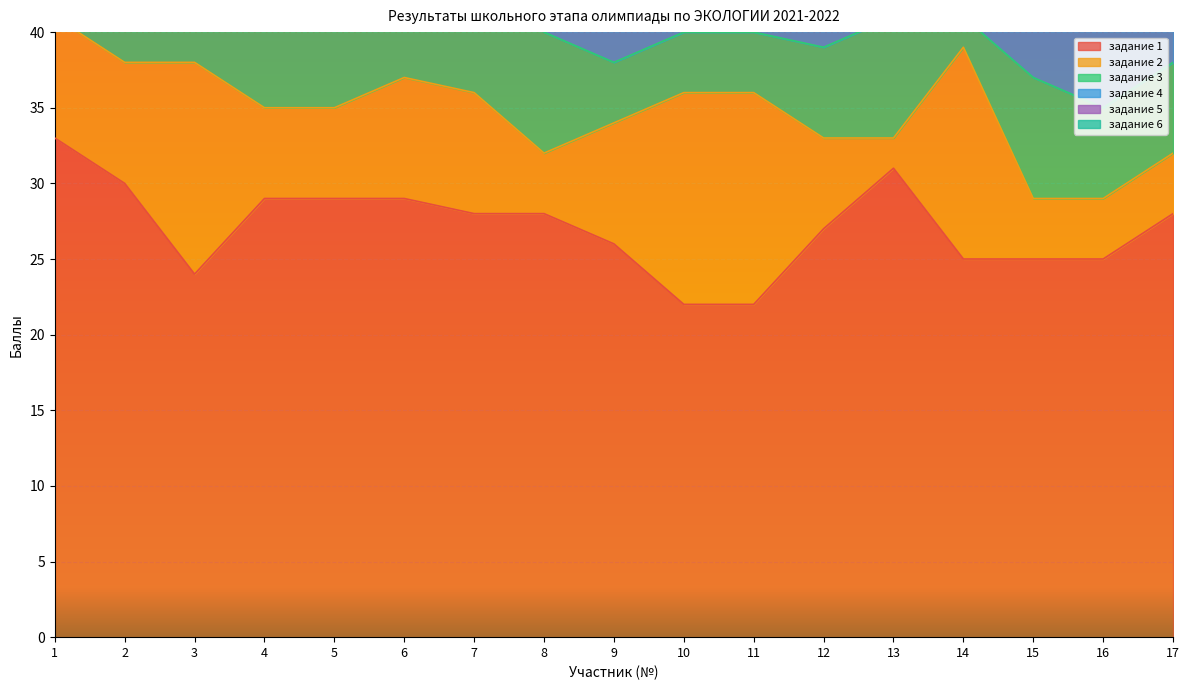

At which label does задание 1 reach its minimum?

10